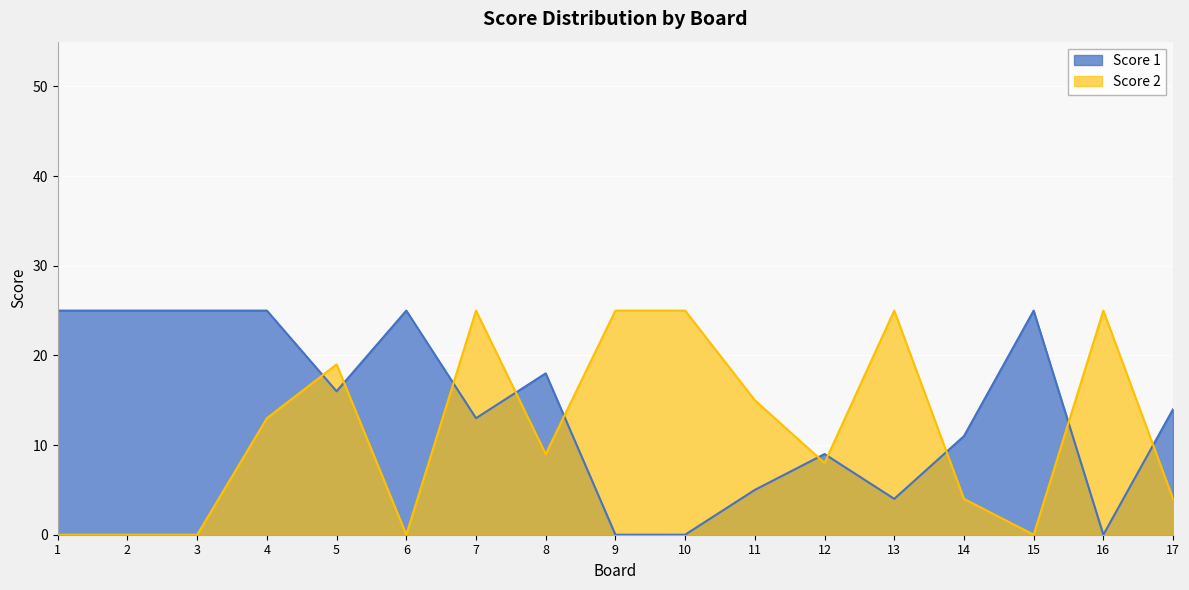

Between 5 and 1, which is larger?

1